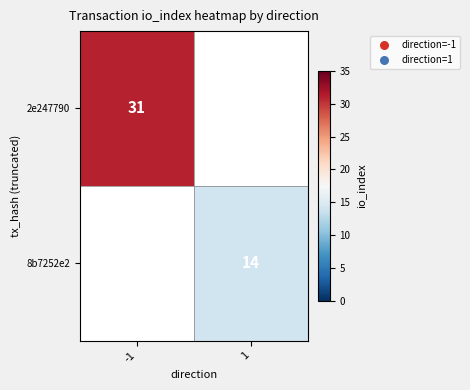

The value of 8b7252e2 at 1 is 14. True or false?

True